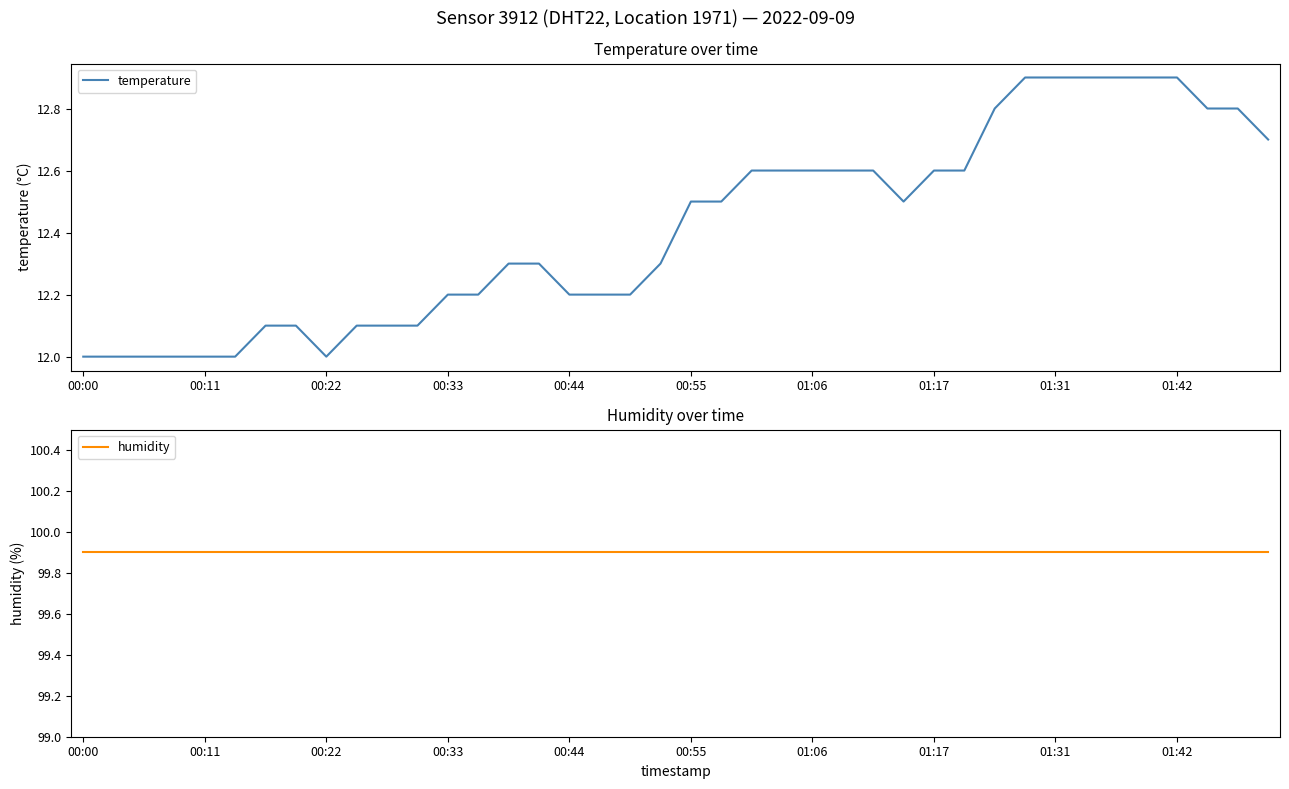

Is the value of temperature at 13 greater than the value of humidity at 25?

No